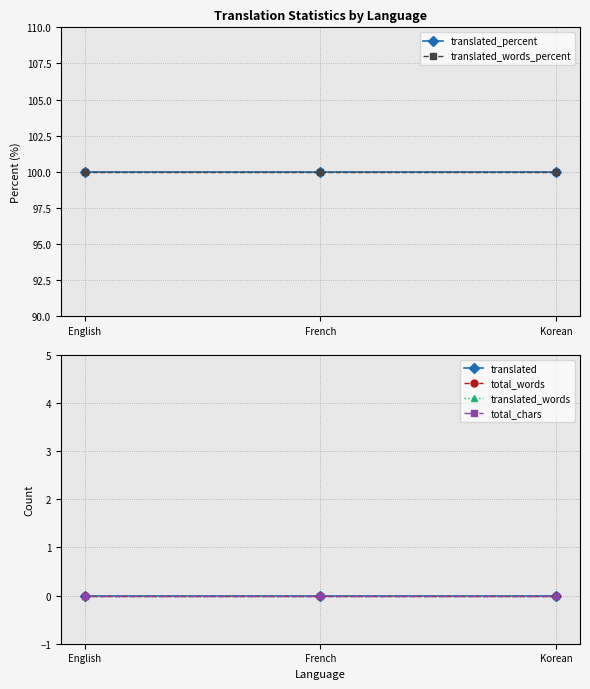

Is the value of translated_words_percent at French greater than the value of total_chars at French?

Yes